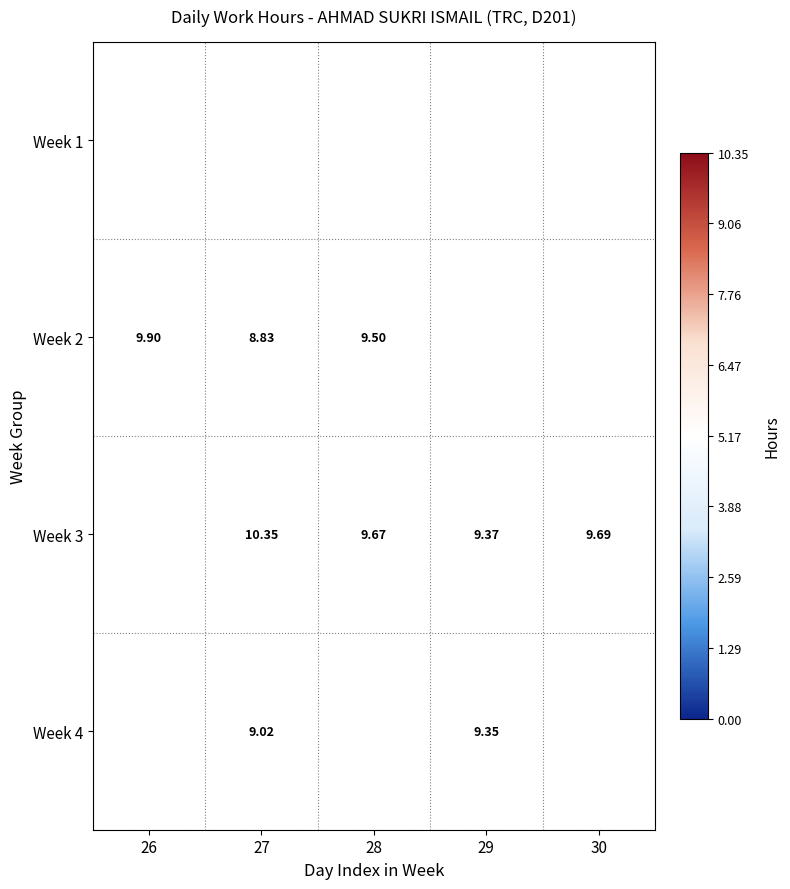

The Week 3 series shows 2.7 at 29. True or false?

False